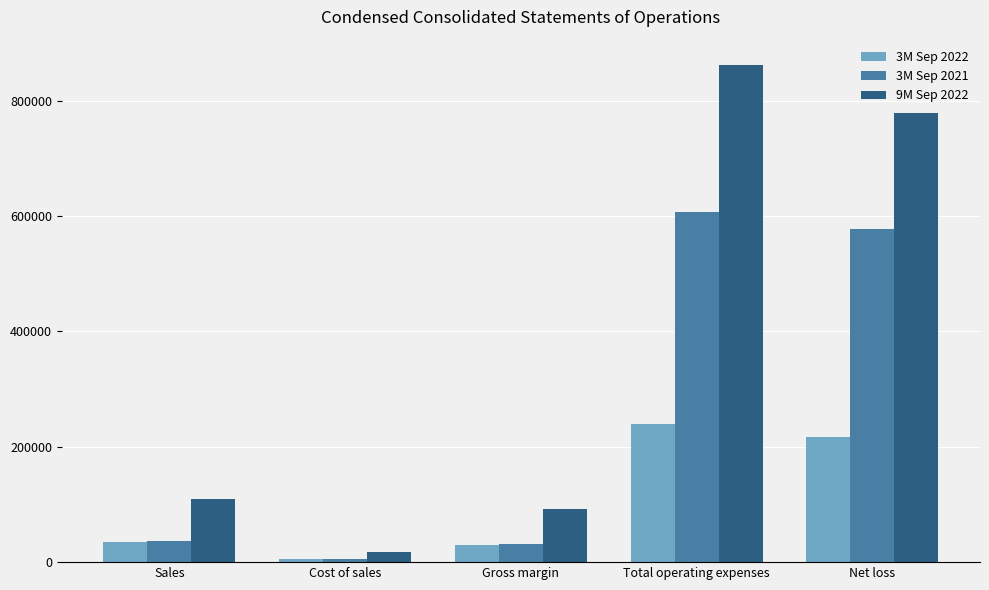

What position from the left is Cost of sales?

2